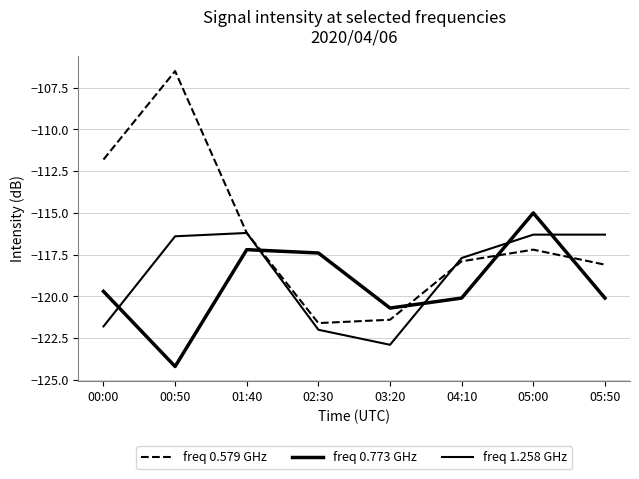

The value of freq 0.579 GHz at 00:00 is -111.8. True or false?

True